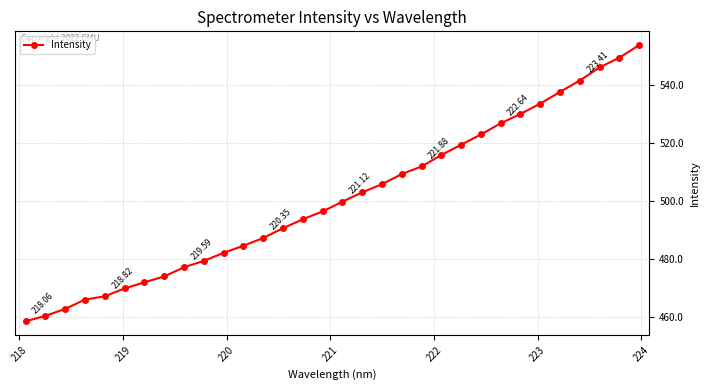

What is the average value?

500.9